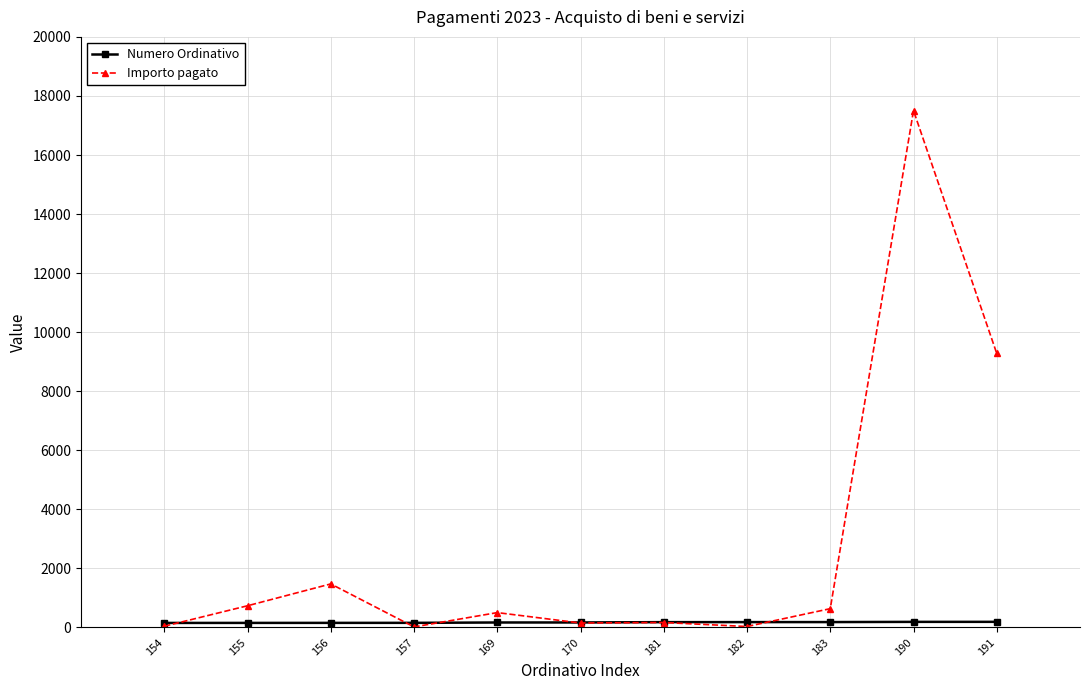

What is the spread (max minus min) of values at 183?

454.0